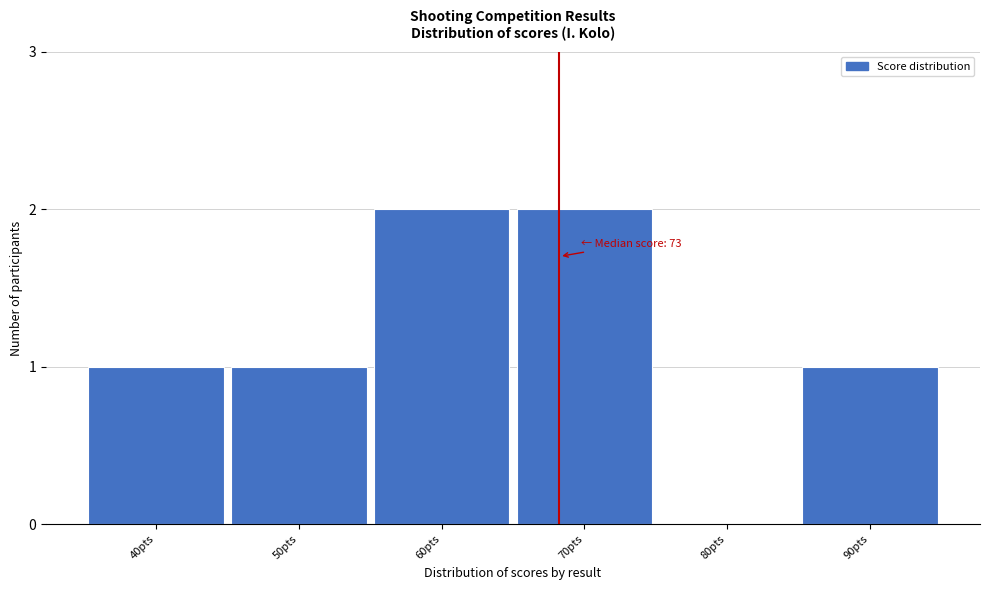

Reading left to right, list all the values displayed in this chart.

40pts=1	50pts=1	60pts=2	70pts=2	80pts=0	90pts=1